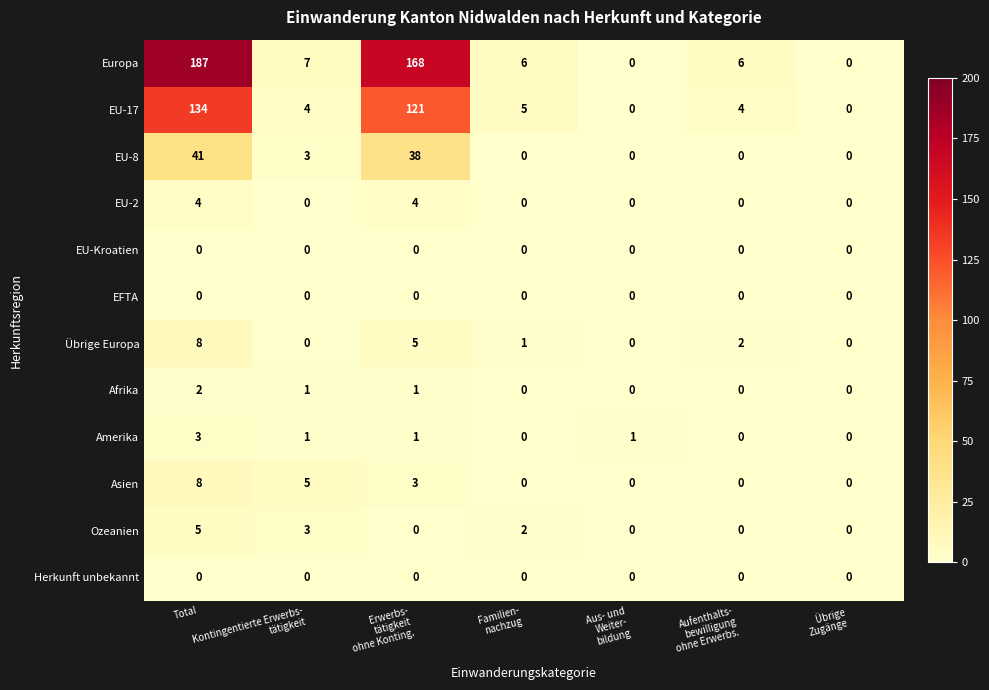

How many Übrige Europa values are between 0 and 5?

6